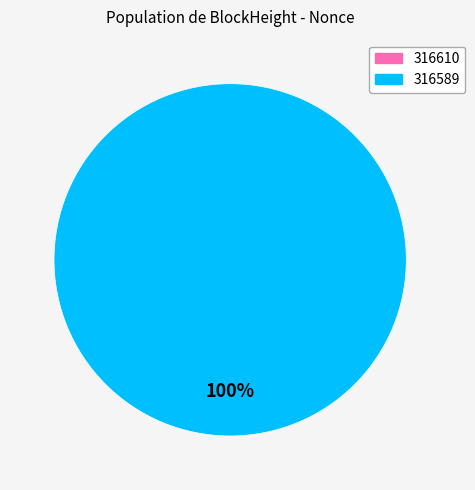

Is 316589 the majority of the pie?

Yes